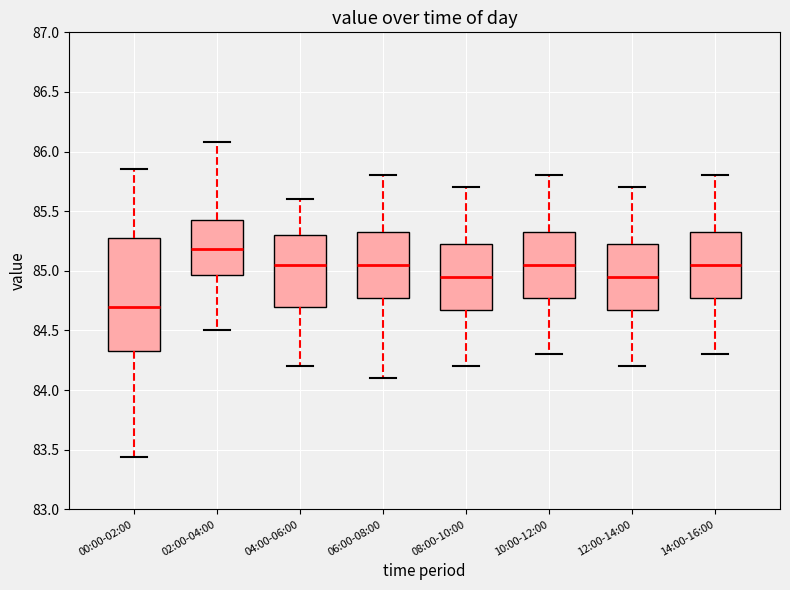

Reading left to right, read every box against the y-axis: the position of its median line, the range the box covers, and the ends of its whiskers. The values are not printed on the chart, so give them approximately, as read against the axis.

00:00-02:00: median 84.70, box 84.35 to 85.30, whiskers 83.45 to 85.85
02:00-04:00: median 85.20, box 84.95 to 85.45, whiskers 84.50 to 86.10
04:00-06:00: median 85.05, box 84.70 to 85.30, whiskers 84.20 to 85.60
06:00-08:00: median 85.05, box 84.80 to 85.35, whiskers 84.10 to 85.80
08:00-10:00: median 84.95, box 84.70 to 85.25, whiskers 84.20 to 85.70
10:00-12:00: median 85.05, box 84.80 to 85.35, whiskers 84.30 to 85.80
12:00-14:00: median 84.95, box 84.70 to 85.25, whiskers 84.20 to 85.70
14:00-16:00: median 85.05, box 84.80 to 85.35, whiskers 84.30 to 85.80